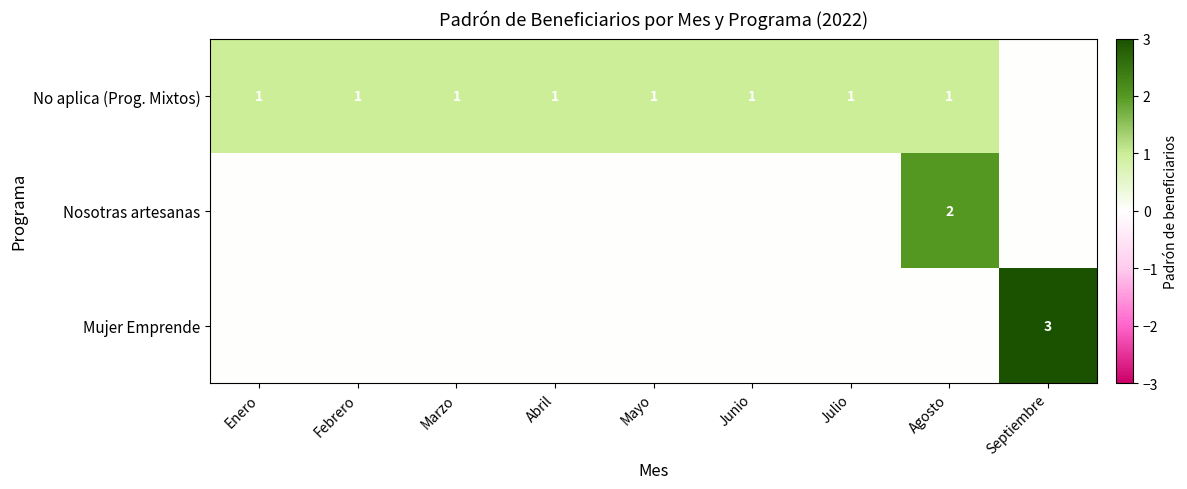

The No aplica (Prog. Mixtos) series shows 1 at Marzo. True or false?

True